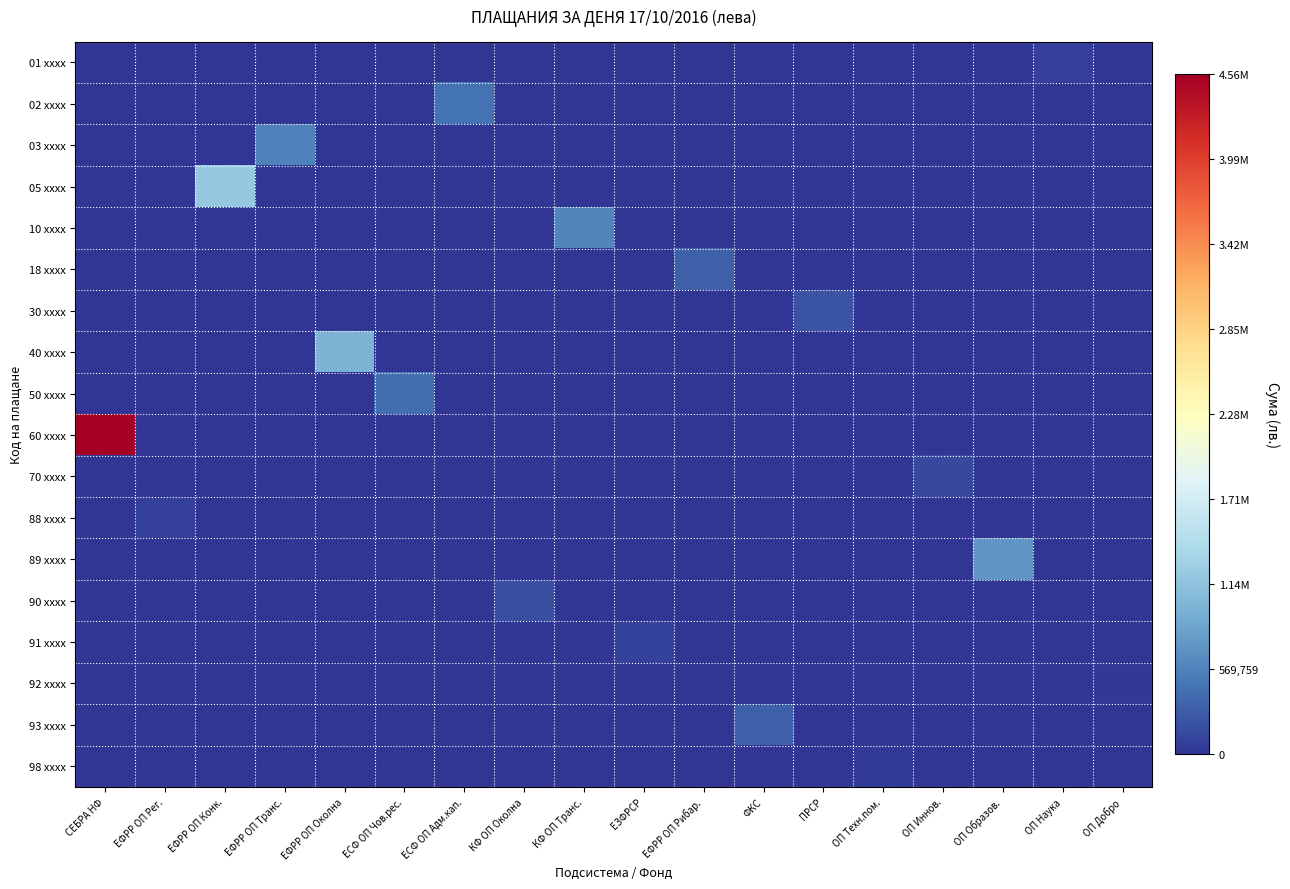

Which label corresponds to the smallest value in the chart?

СЕБРА НФ